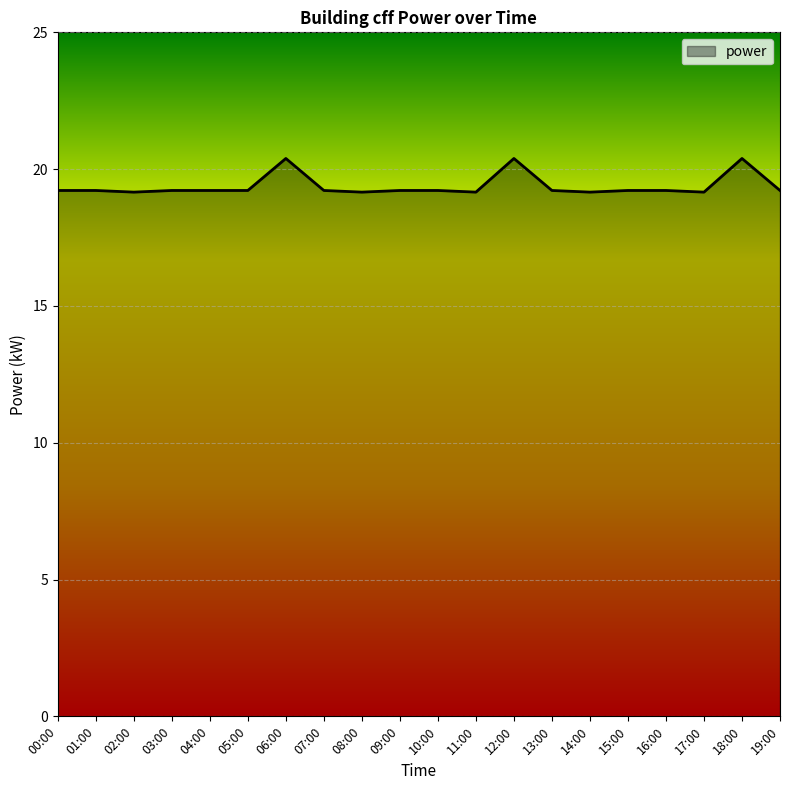

What position from the right is 12:00?

8